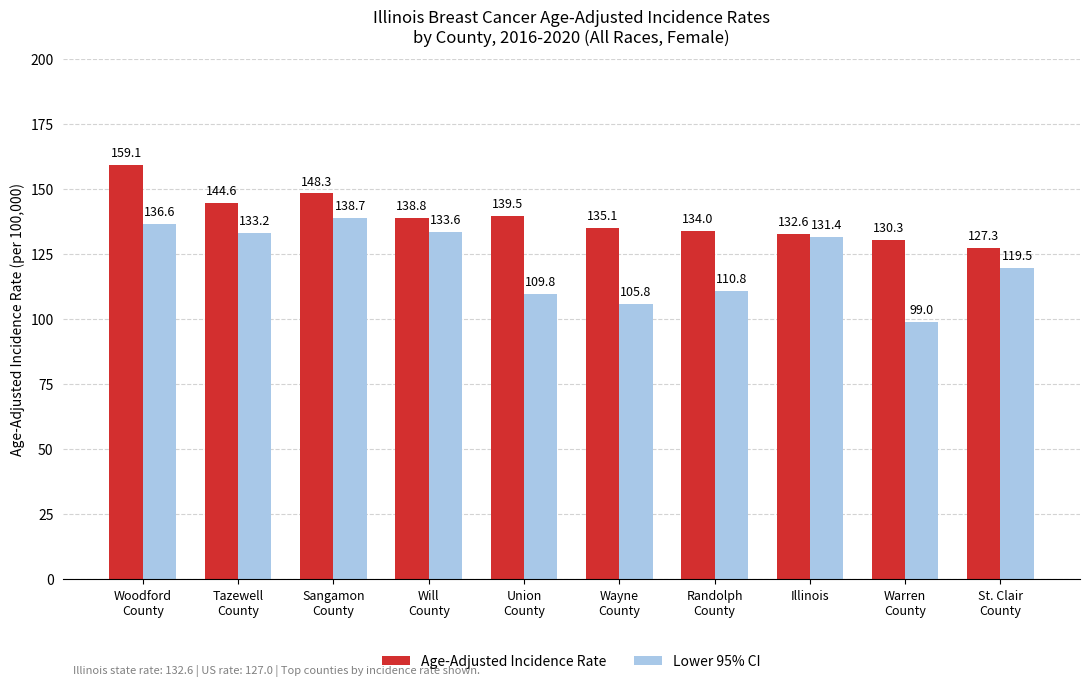

List the series in order of their overall mean, lowest first.

Lower 95% CI, Age-Adjusted Incidence Rate